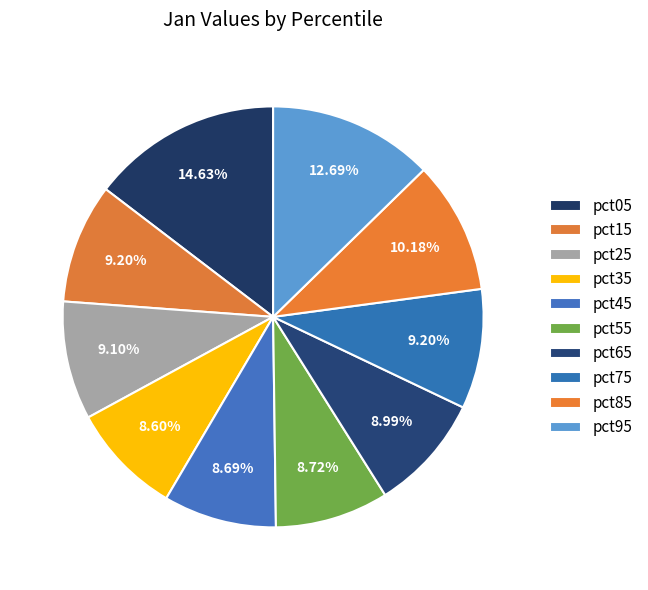

What is the largest slice in the pie chart?

pct05